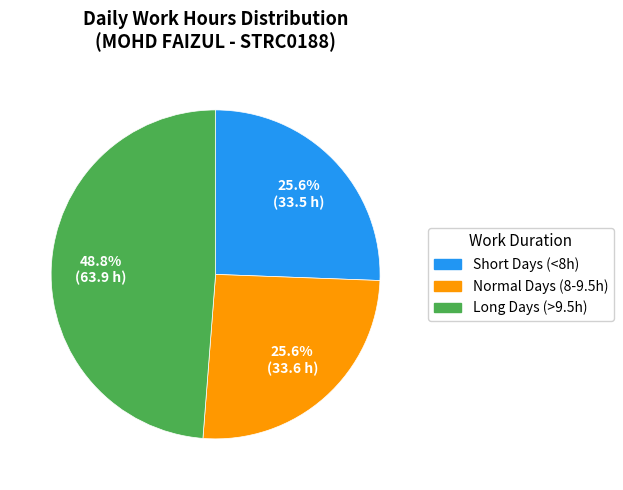

Is there any slice that represents more than half of the pie?

No